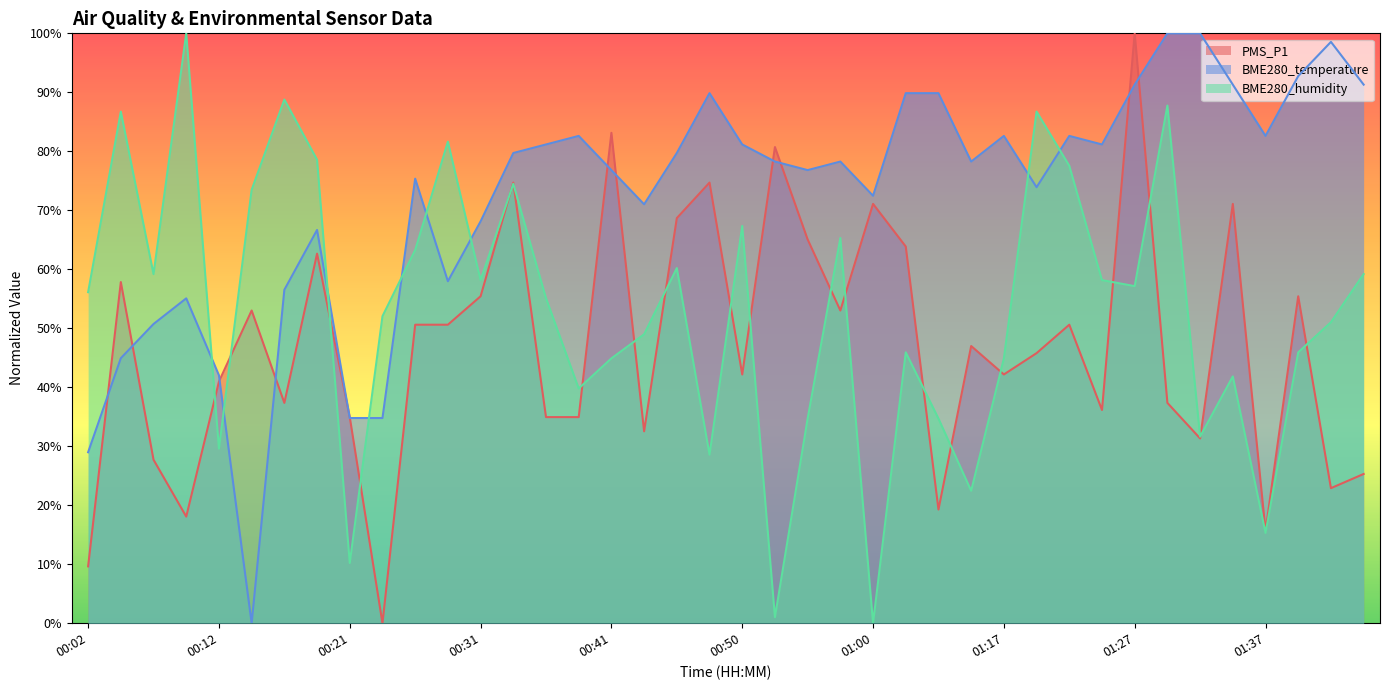

What is the difference between the highest and lowest values at 01:37?

67.3